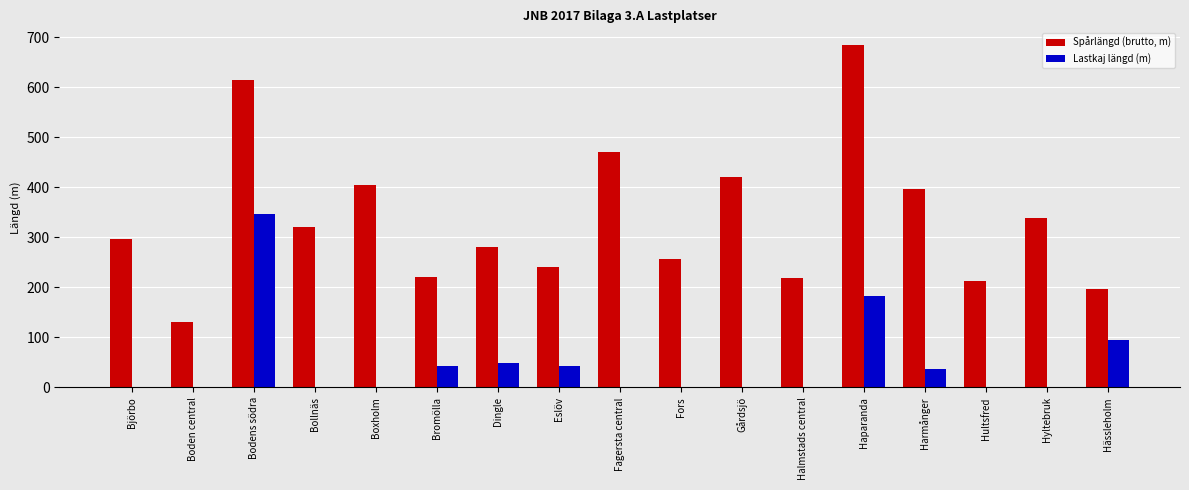

The Spårlängd (brutto, m) series shows 130 at Boden central. True or false?

True